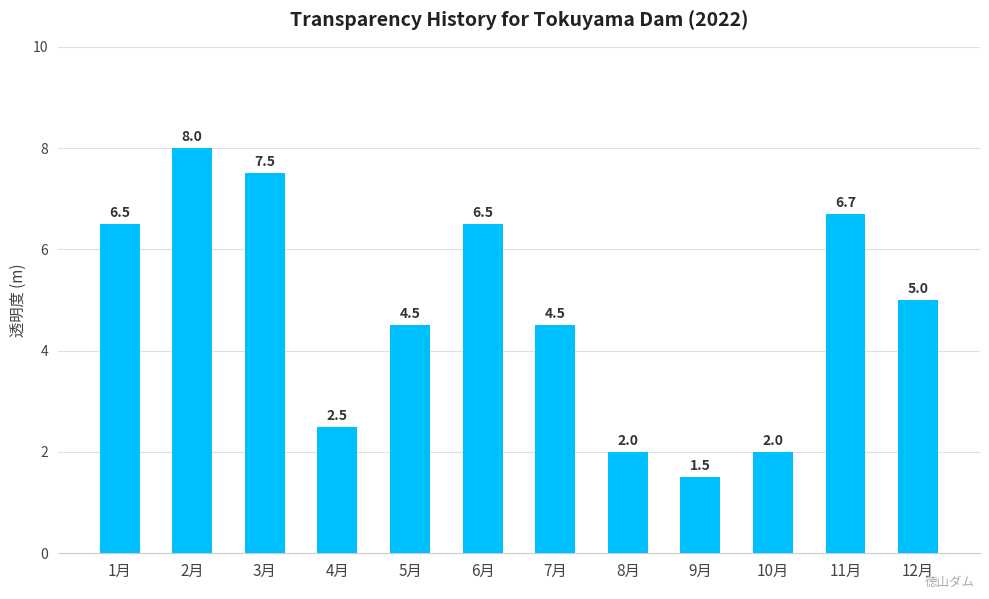

What is the label of the 10th bar from the left?

10月